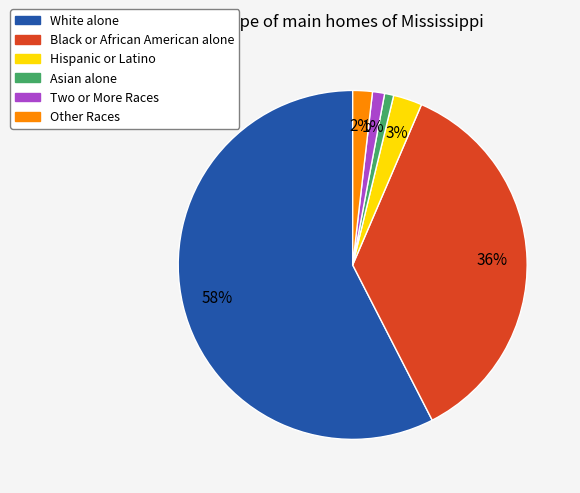

Combined, do Asian alone and Two or More Races account for over 50%?

No